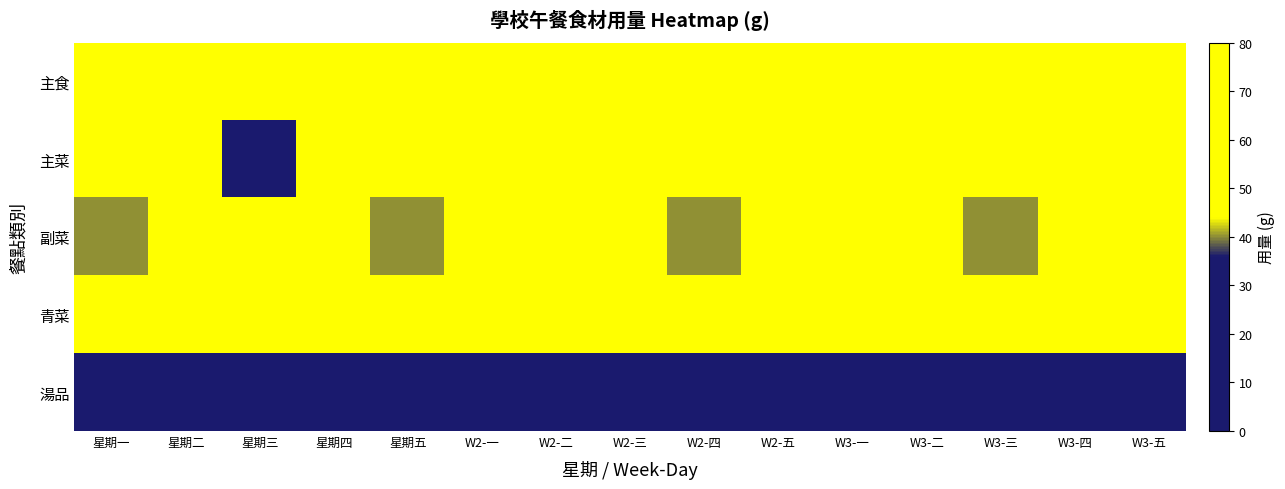

Which series has the widest spread of values?

主菜